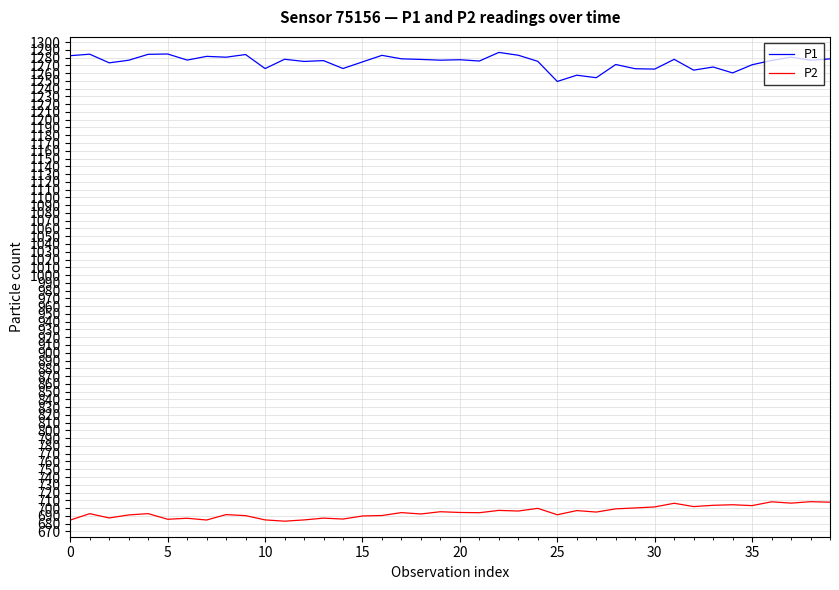

True or false: P1 and P2 intersect in this chart.

False